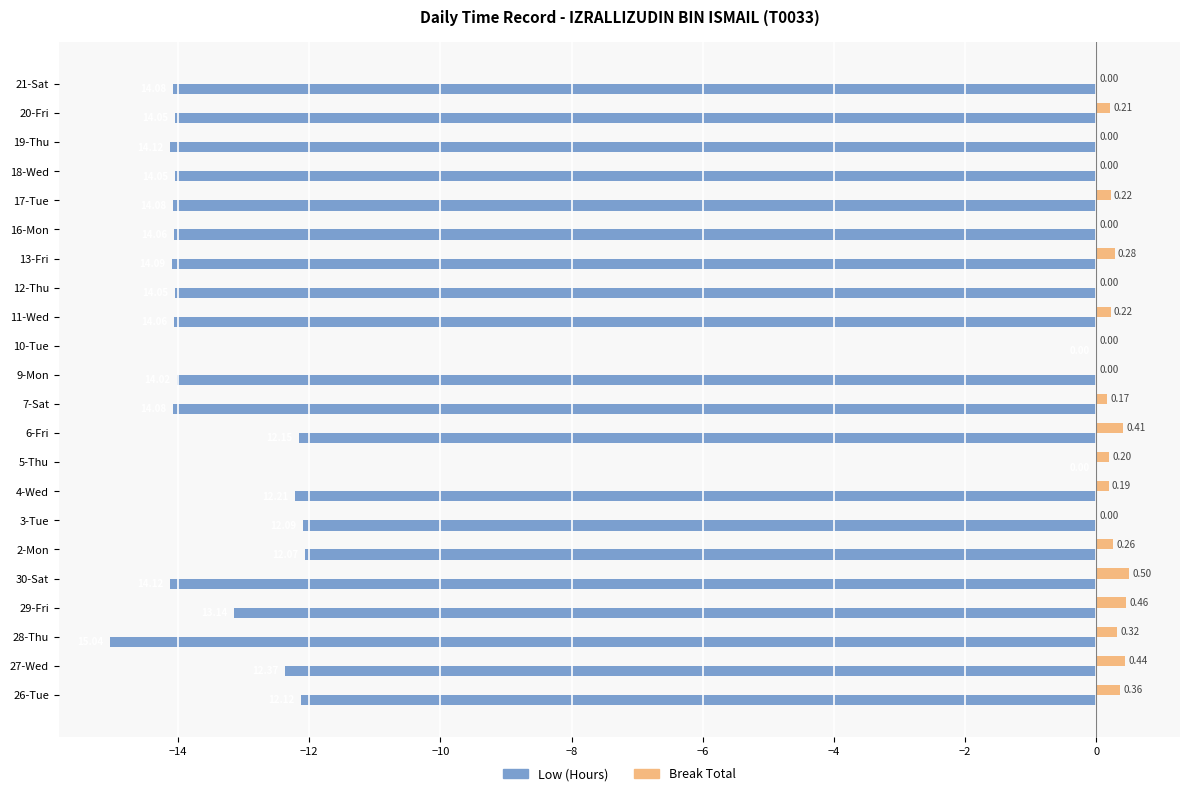

What is the sum of the Low (Hours) values at 9-Mon and 20-Fri?

-28.1